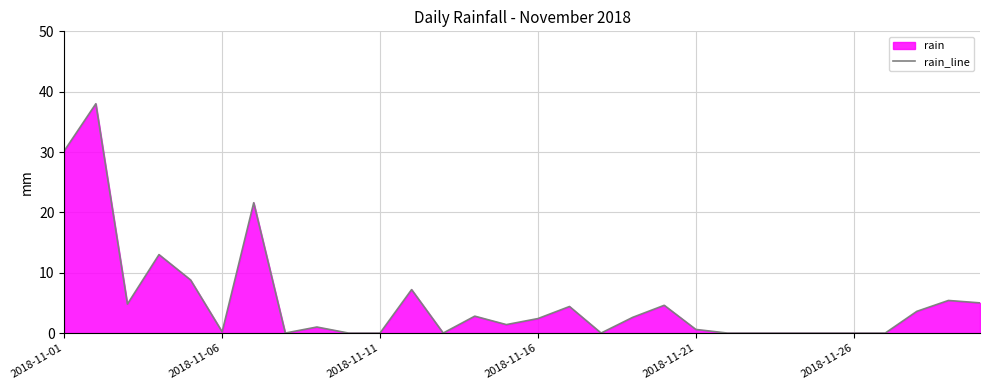

The chart shows a value of 23.0 at 2018-11-26. True or false?

False